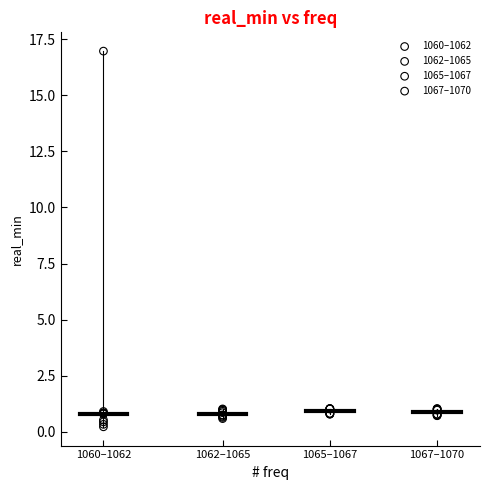

Which series has the widest spread of Y values?

1060–1062